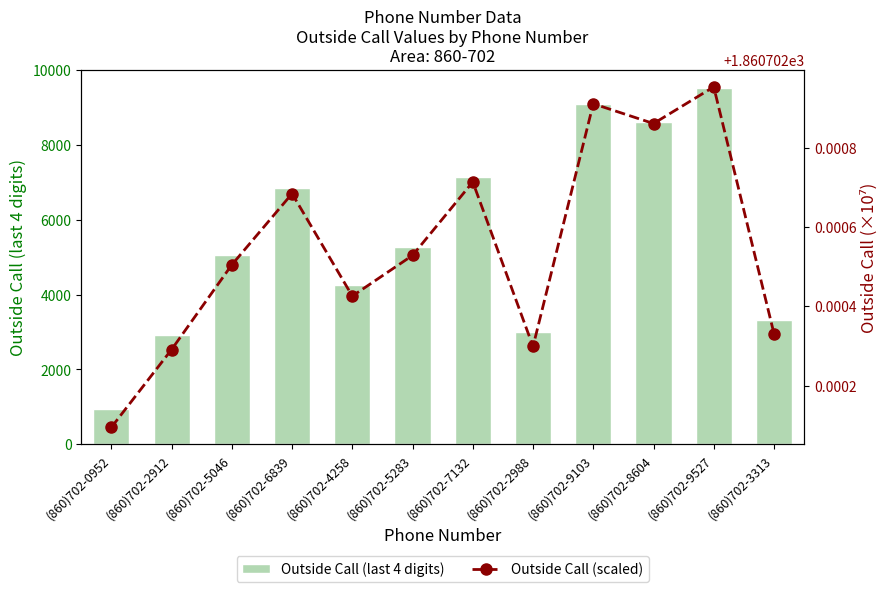

Reading left to right, what are all the values shown in this chart?

Outside Call (last 4 digits): (860)702-0952=952.0	(860)702-2912=2912.0	(860)702-5046=5046.0	(860)702-6839=6839.0	(860)702-4258=4258.0	(860)702-5283=5283.0	(860)702-7132=7132.0	(860)702-2988=2988.0	(860)702-9103=9103.0	(860)702-8604=8604.0	(860)702-9527=9527.0	(860)702-3313=3313.0
Outside Call (scaled): (860)702-0952=1860.7	(860)702-2912=1860.7	(860)702-5046=1860.7	(860)702-6839=1860.7	(860)702-4258=1860.7	(860)702-5283=1860.7	(860)702-7132=1860.7	(860)702-2988=1860.7	(860)702-9103=1860.7	(860)702-8604=1860.7	(860)702-9527=1860.7	(860)702-3313=1860.7